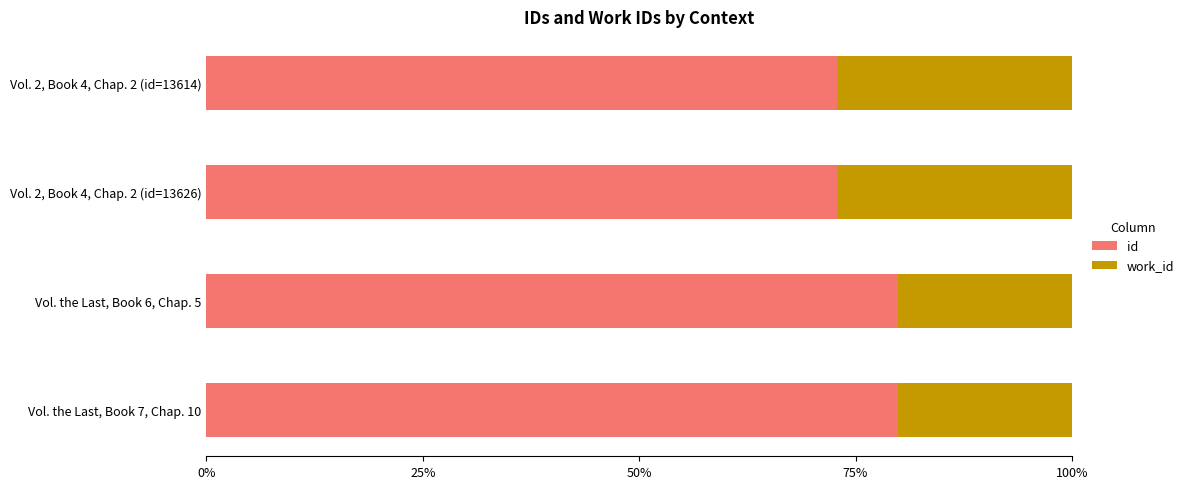

The id series shows 33.0 at Vol. the Last, Book 7, Chap. 10. True or false?

False